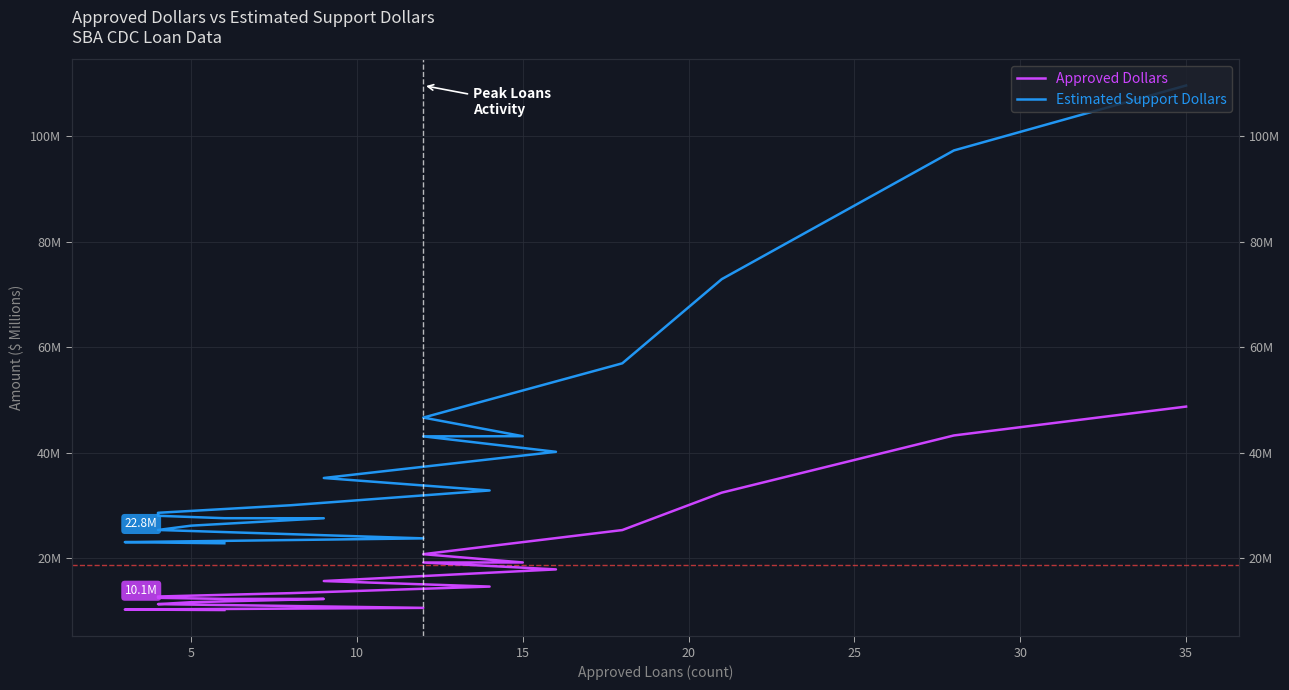

What is the difference between the highest and lowest values at 3?

12.8